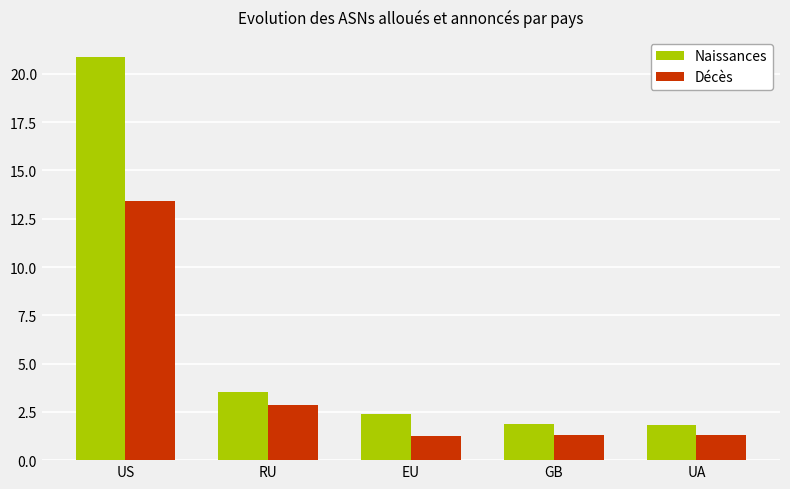

What is the difference between the second highest and minimum values in the Décès series?

1.6